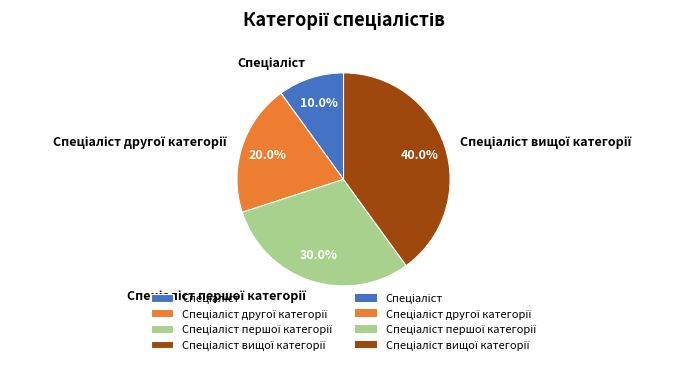

How many segments does this pie chart have?

4